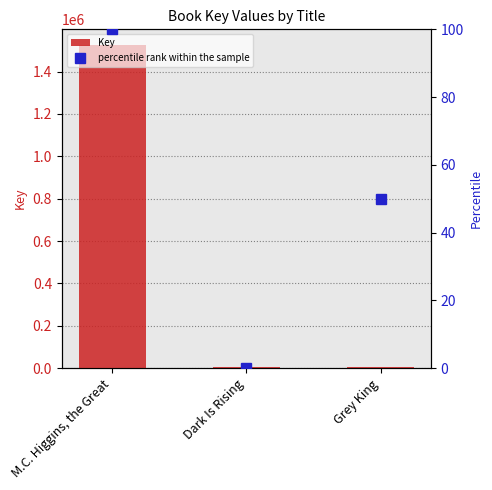

What is the spread (max minus min) of values at Dark Is Rising?

6248